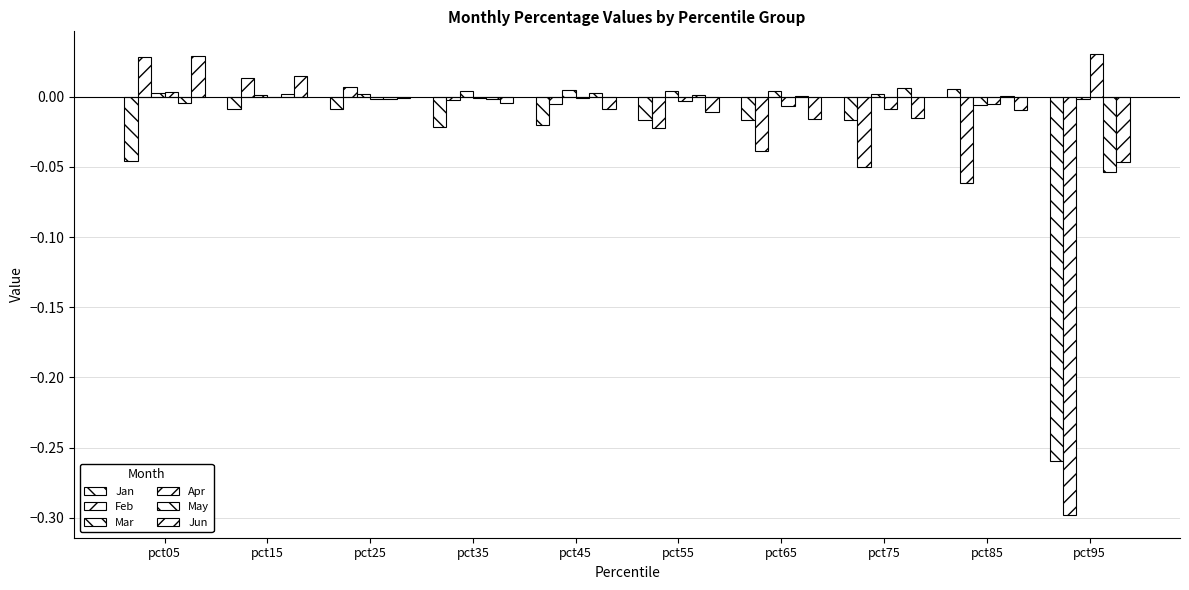

How many distinct data groups are displayed?

6